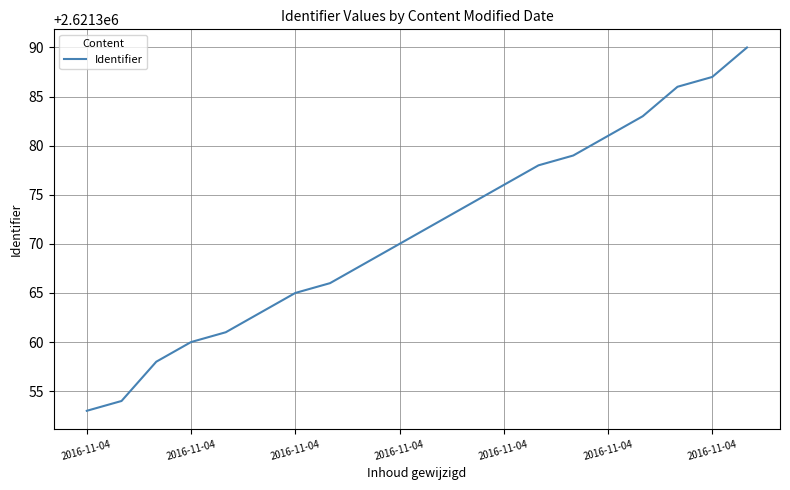

What is the difference between the maximum and minimum values?

37